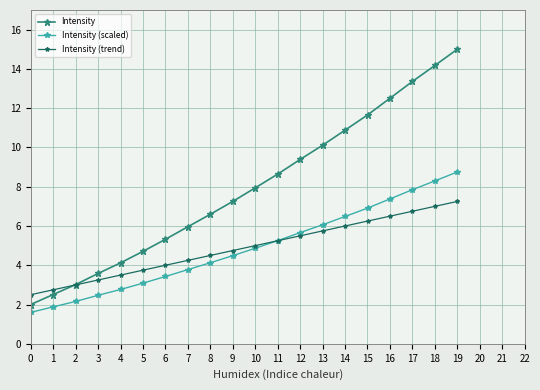

How many intersections are there between Intensity and Intensity (trend)?

1